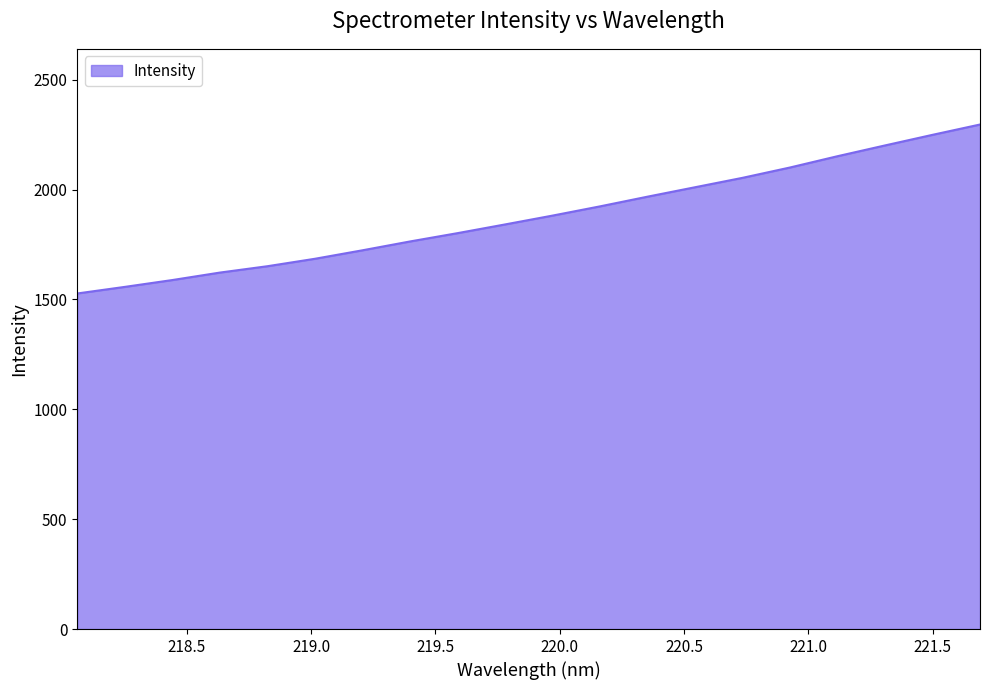

What is the difference between the maximum and minimum values?

768.8